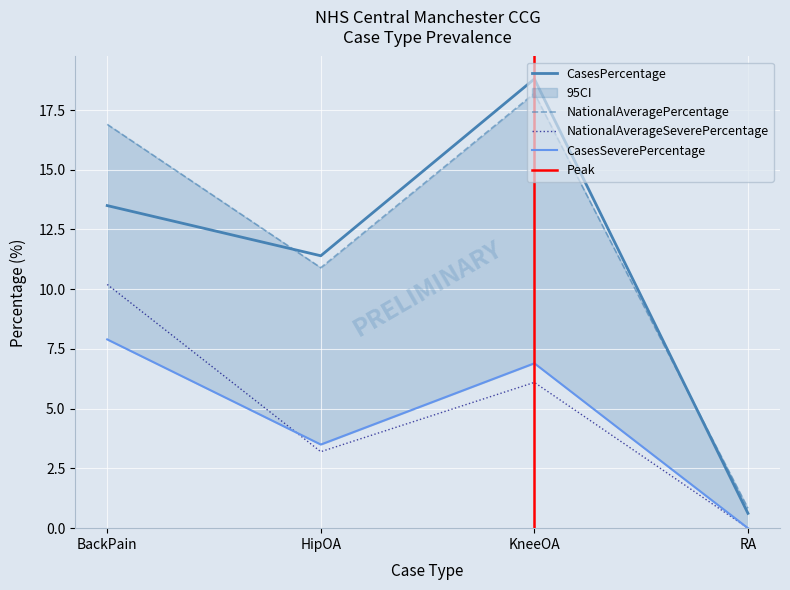

Which series has the largest total across all categories?

NationalAveragePercentage